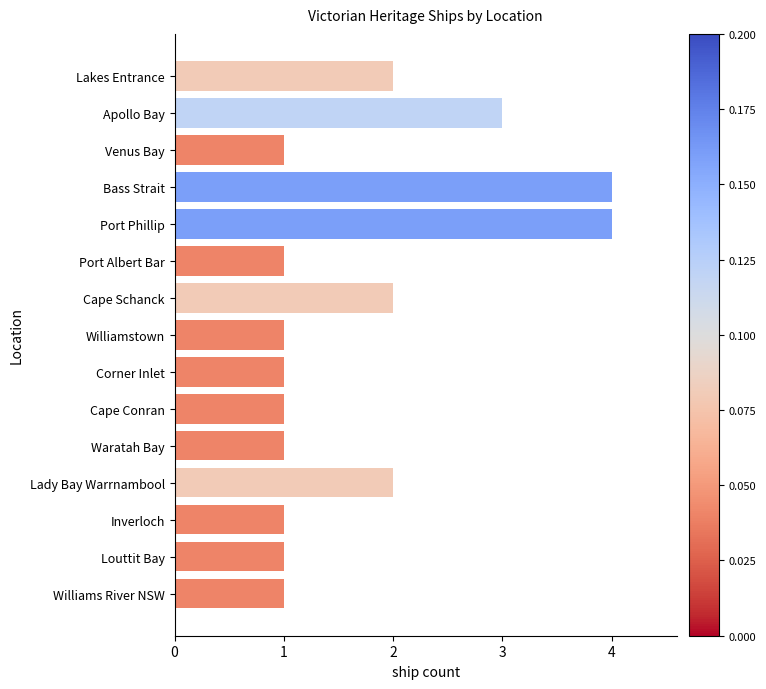

What is the difference between the maximum and minimum values?

3